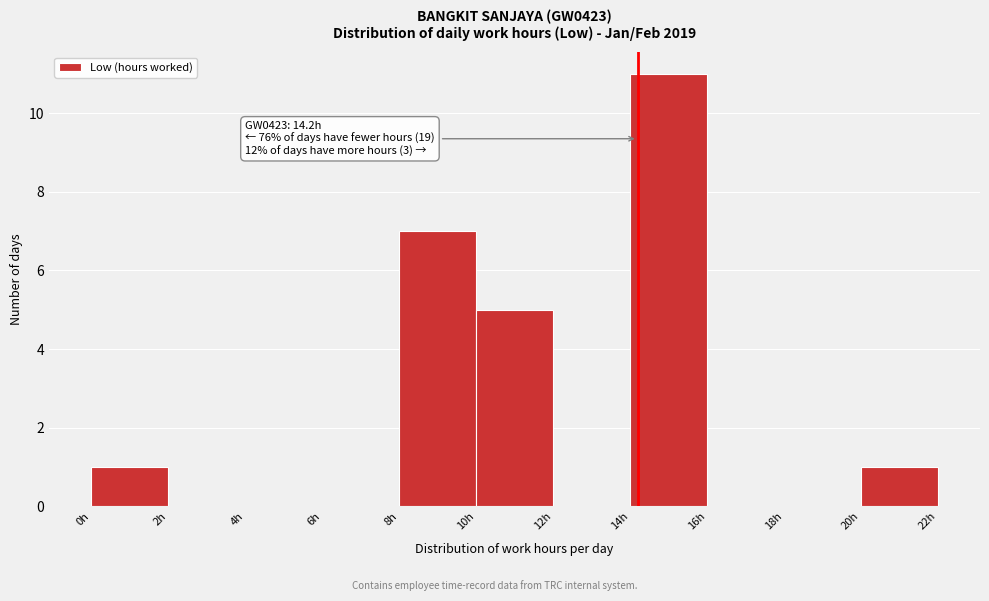

Over which range of the x-axis is the bar tallest?

14 to 16